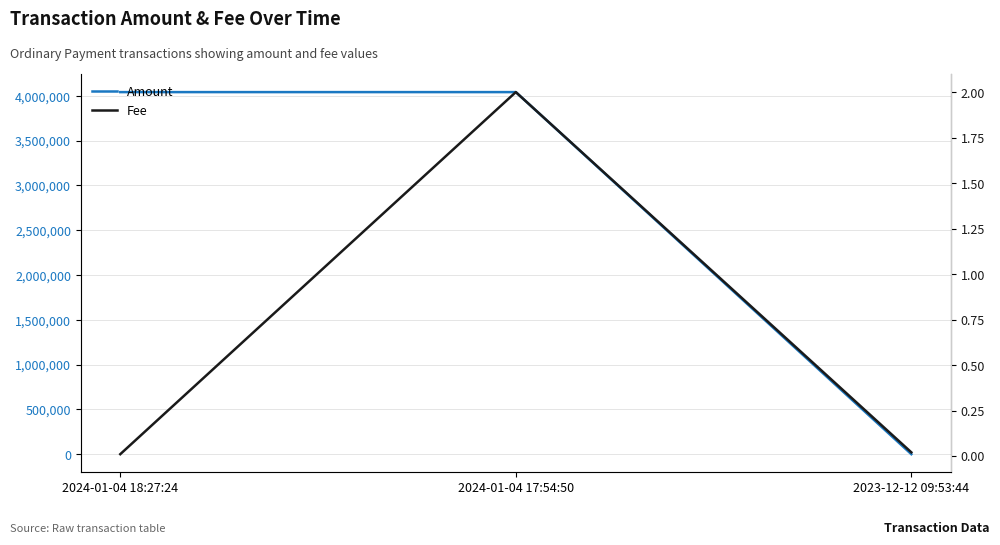

Count the number of data series in this chart.

2